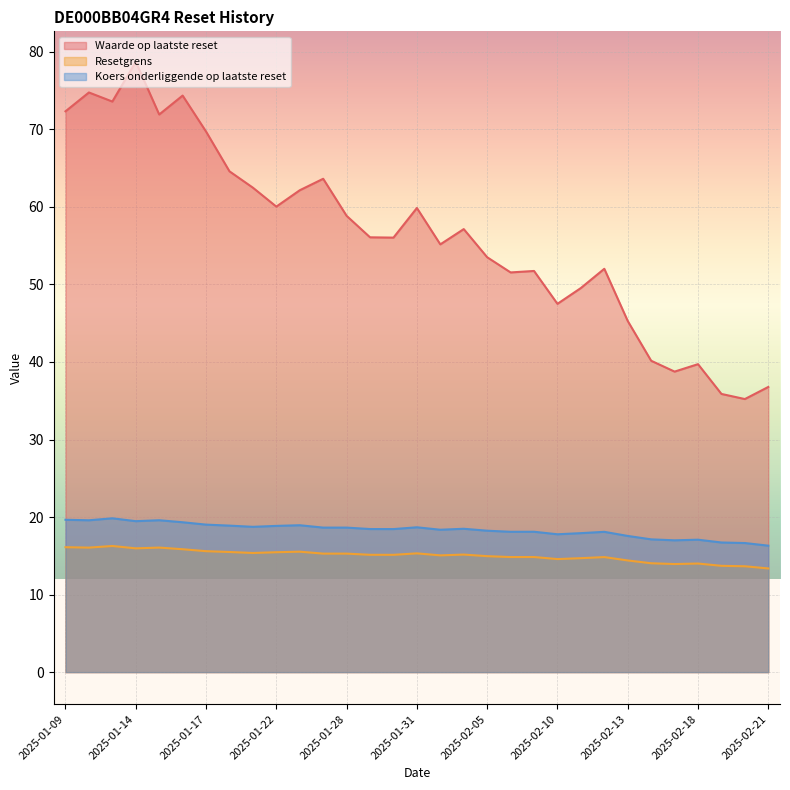

Between 2025-02-03 and 2025-02-19, which series saw the biggest shift?

Waarde op laatste reset